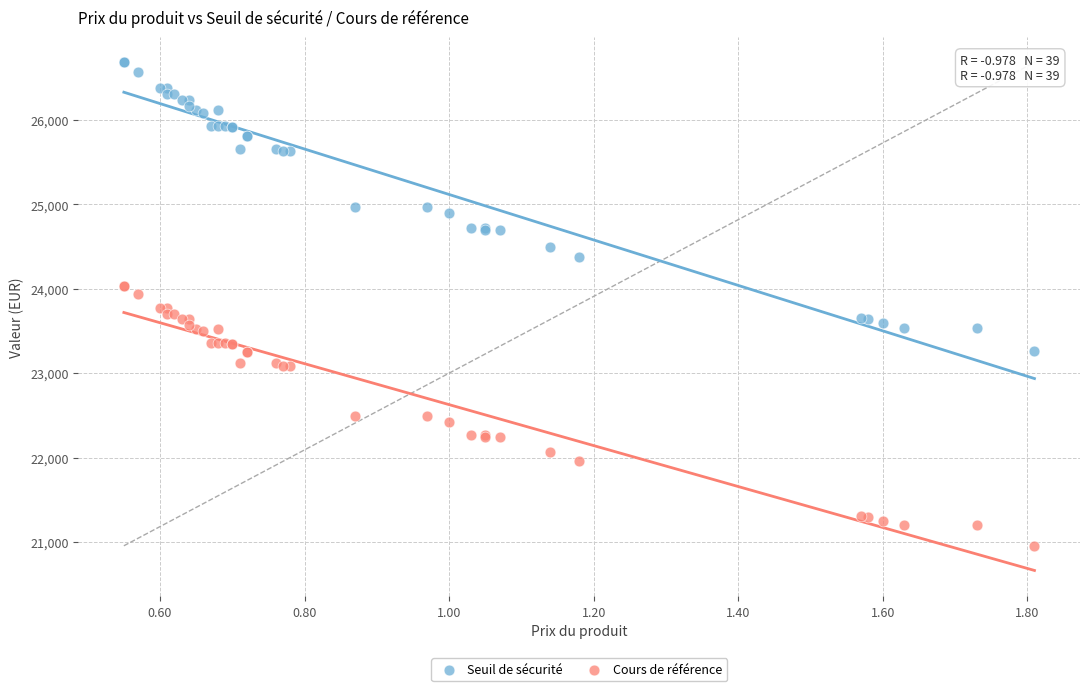

What is the X range (max minus min) for the scatter plot?

1.3